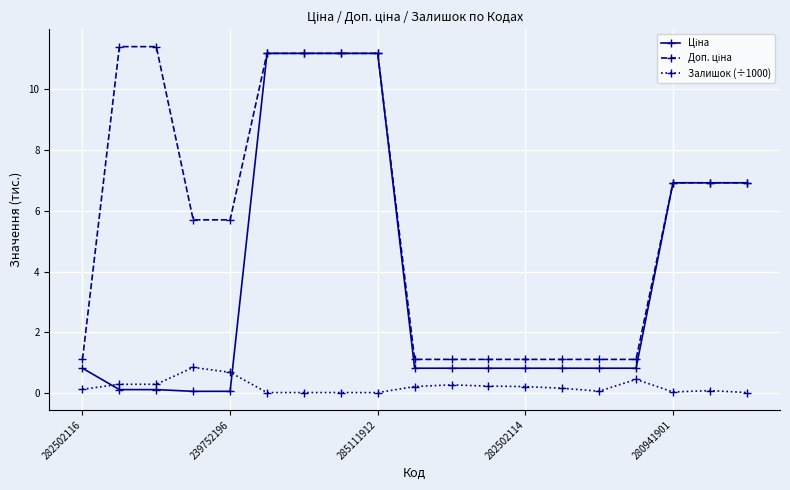

What is the greatest value displayed?

11.4